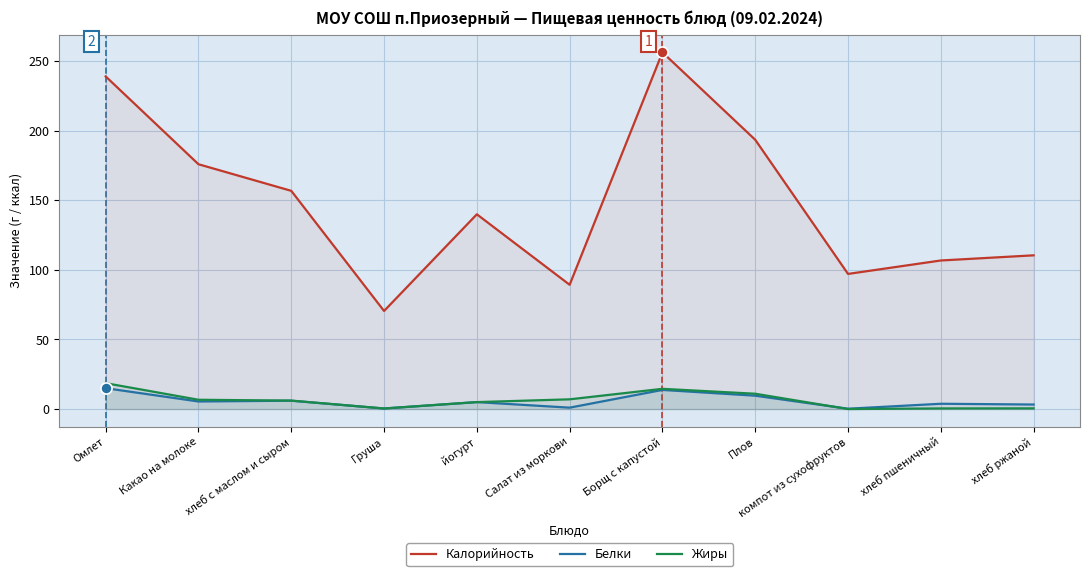

Which series changed the most between хлеб с маслом и сыром and хлеб ржаной?

Калорийность